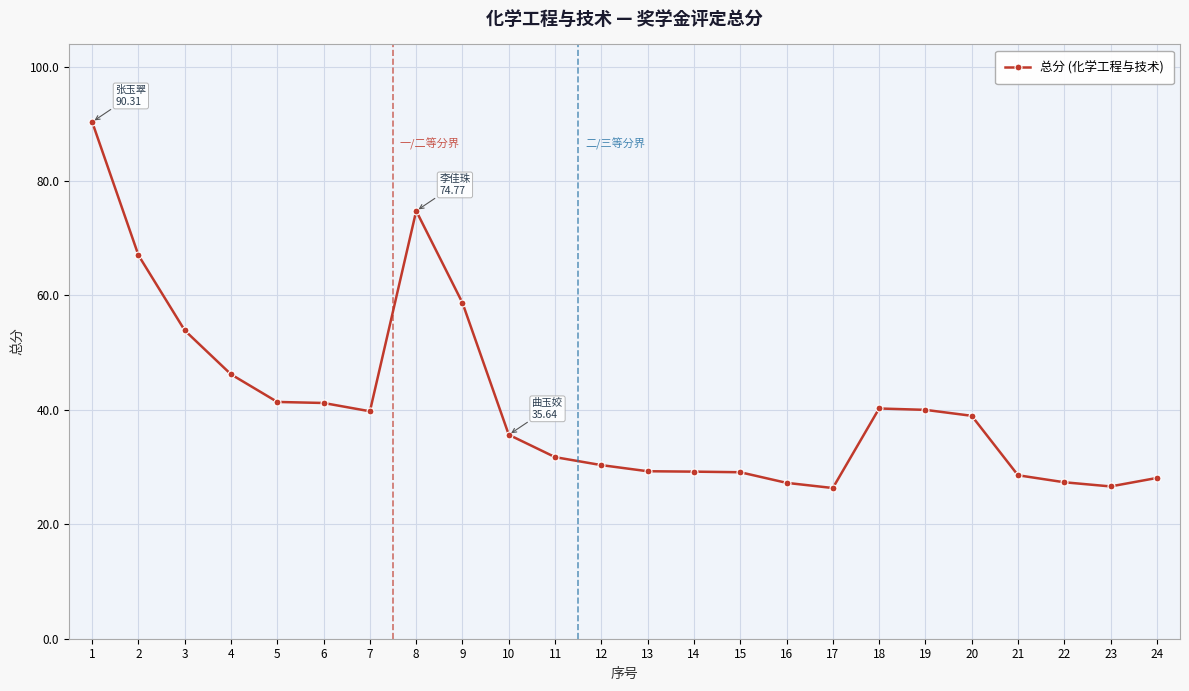

The value at 18 is 40.2. True or false?

True